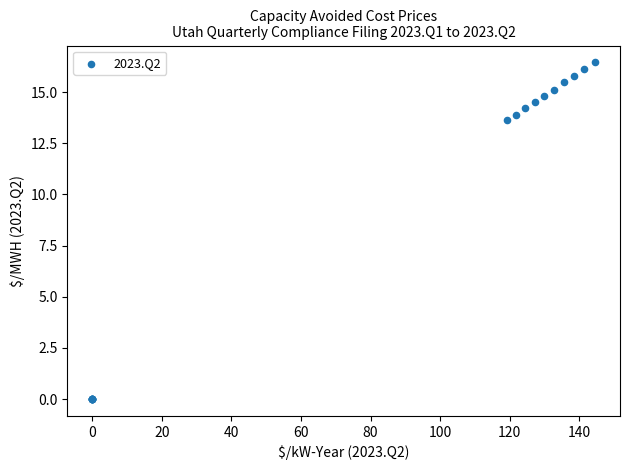

What Y value in the scatter plot is closest to 8?

13.6